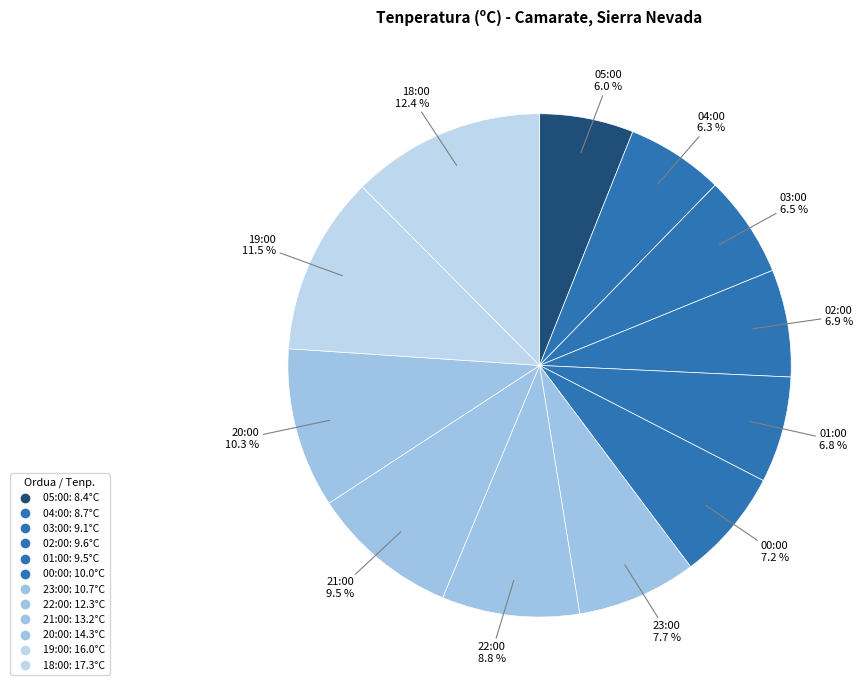

How many segments does this pie chart have?

12